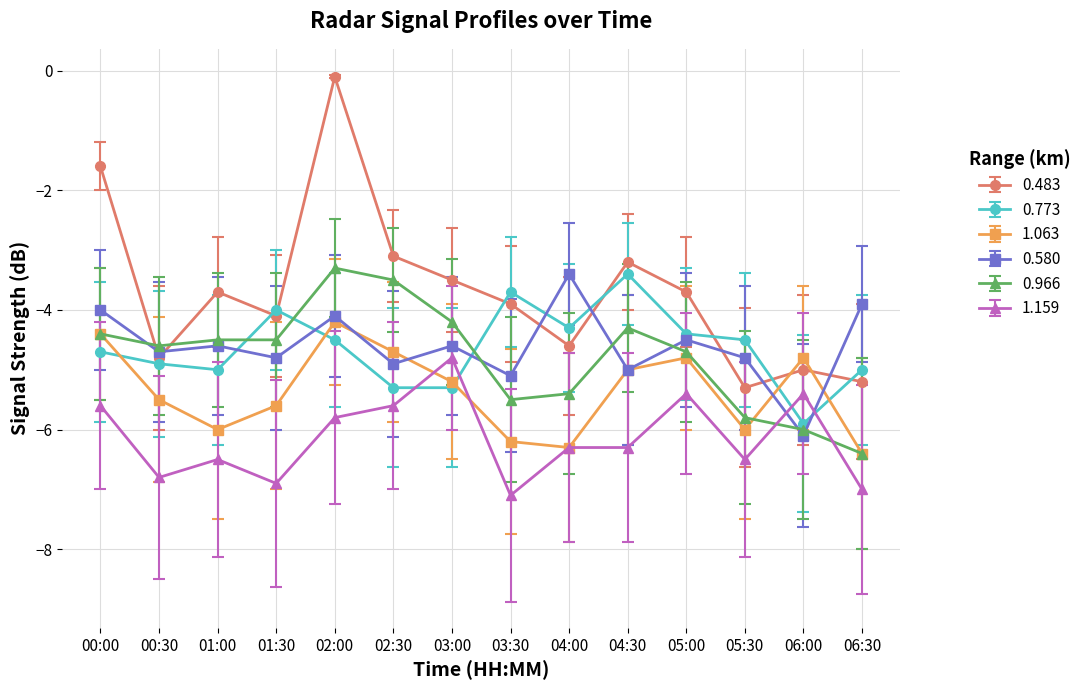

The 0.483 series shows -3.7 at 05:00. True or false?

True